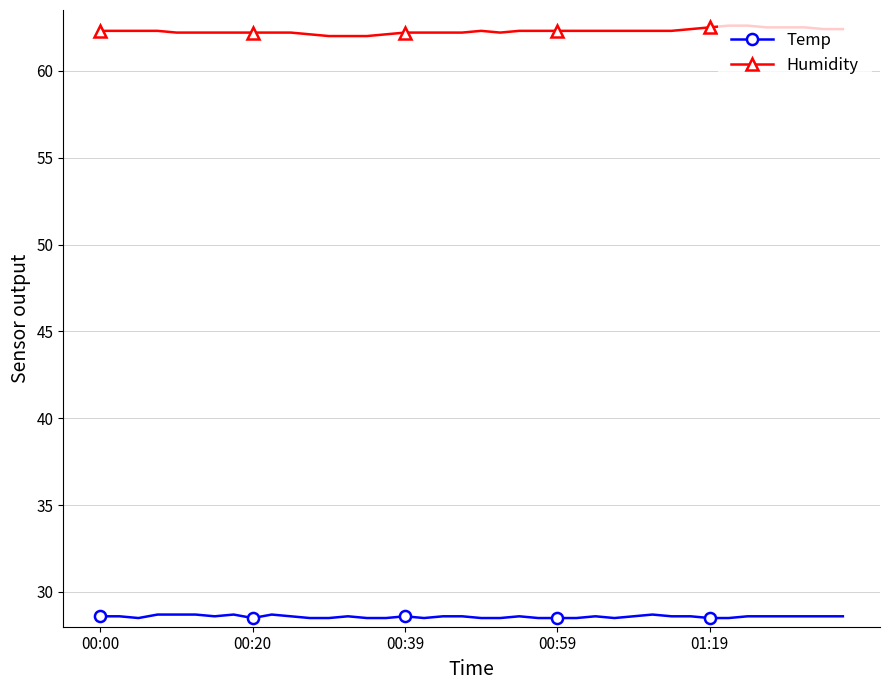

True or false: Temp has more than 0 interior local peaks.

True